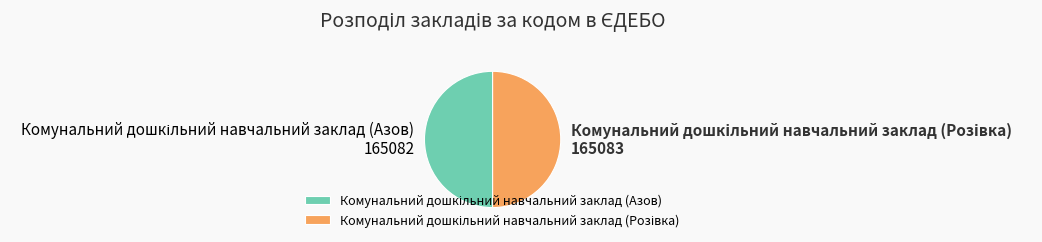

Is there any slice that represents more than half of the pie?

Yes